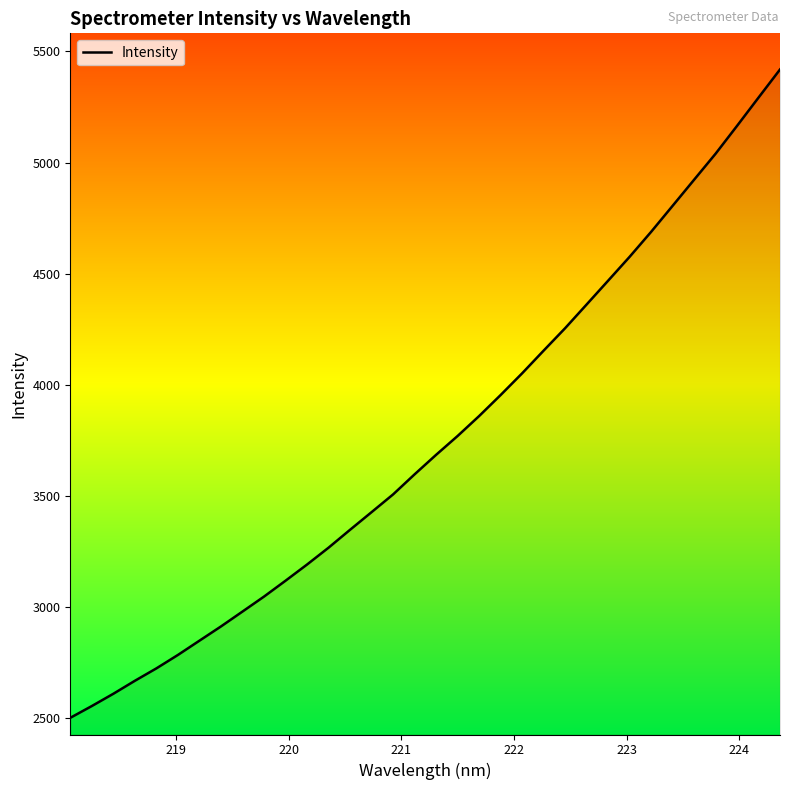

What is the maximum value shown in the chart?

5419.0